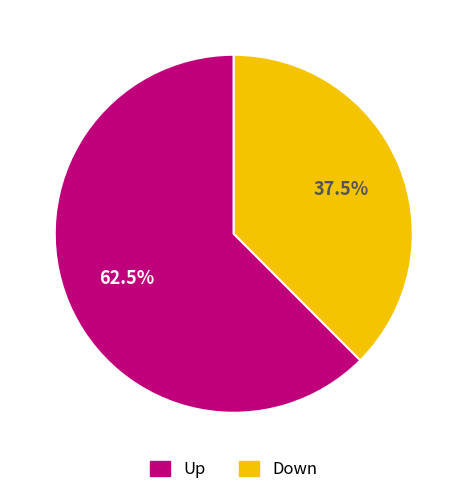

Is there a majority slice in this chart?

Yes